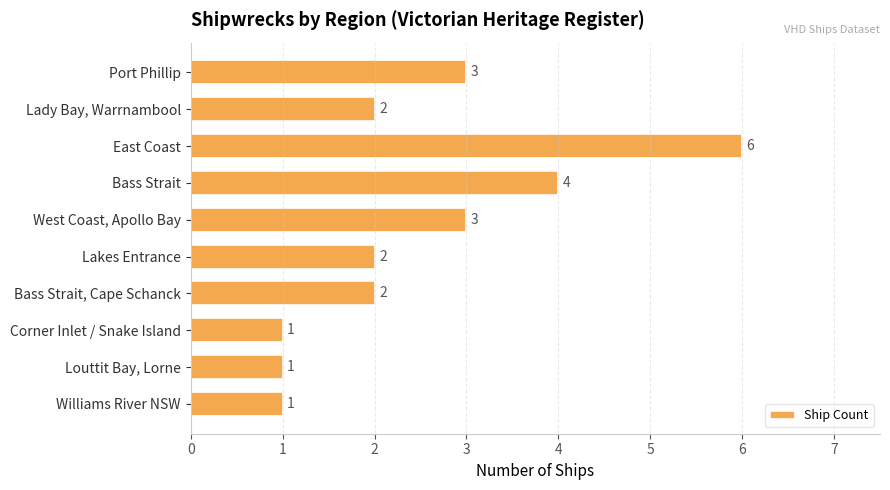

How many values are between 1 and 3?

8